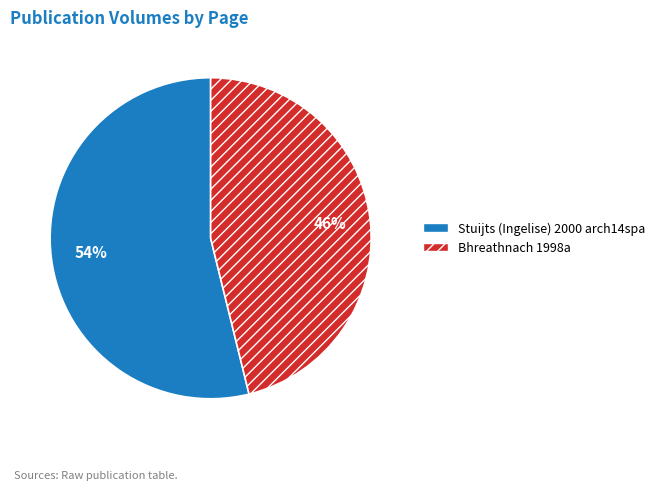

Approximately how many times larger is the value at Bhreathnach 1998a compared to Stuijts (Ingelise) 2000 arch14spa?

0.9